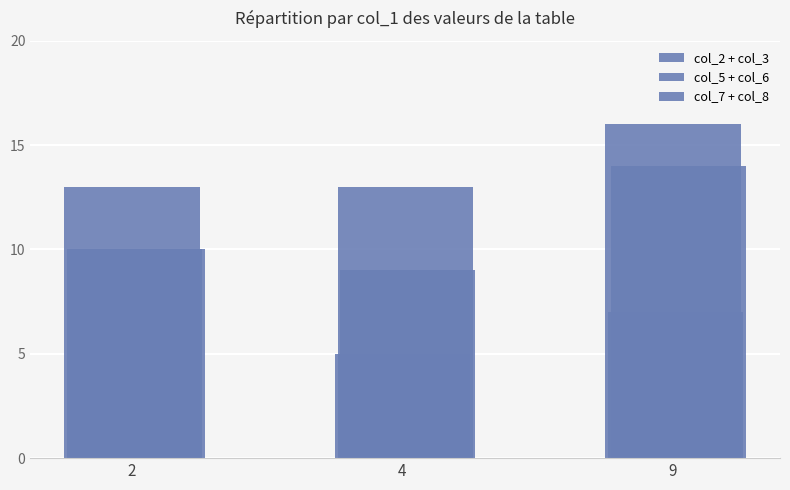

Are the bars grouped side by side (vs. stacked)?

Yes